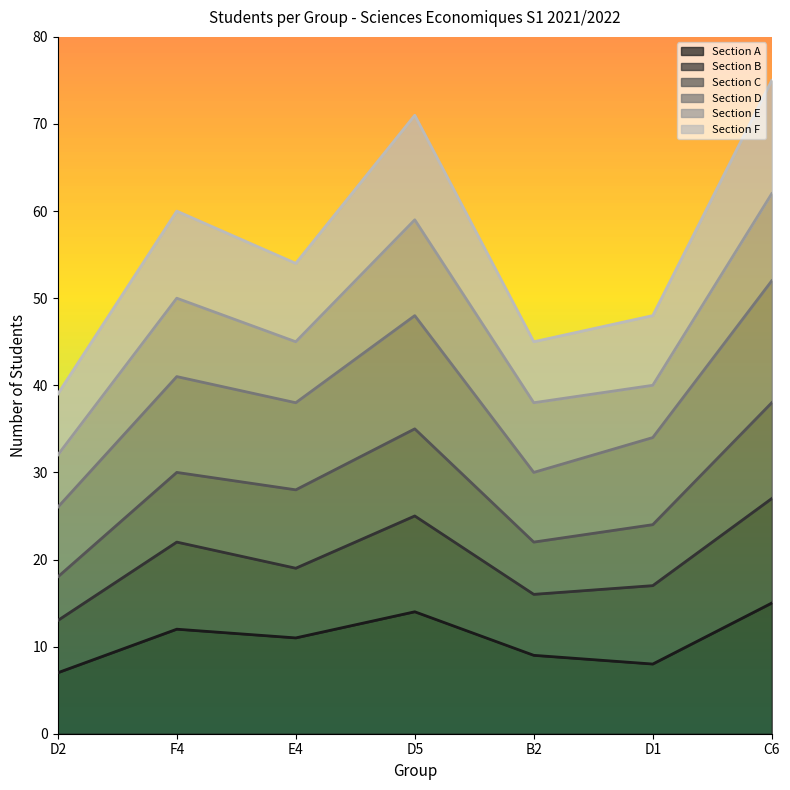

At which category does Section F reach its first local peak?

F4